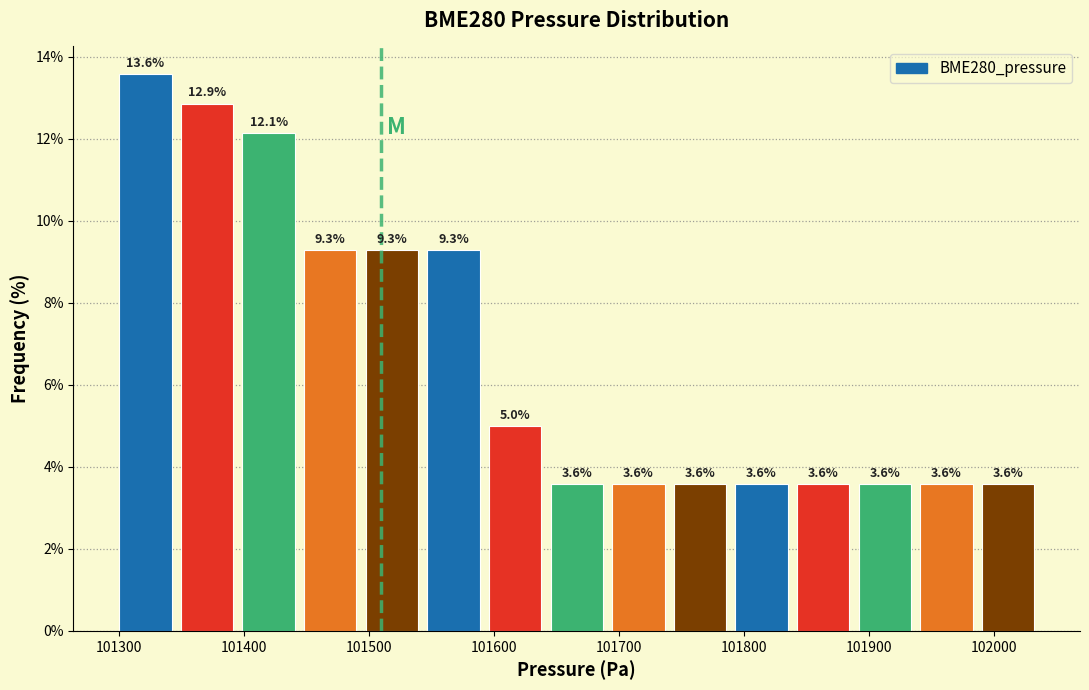

Reading left to right, transcribe this chart: for each bar, give the range it covers on the x-axis and its height. The bar edges are not printed on the chart, so give them approximately, as read against the axis.

101300 to 101350: 13.6
101350 to 101400: 12.9
101400 to 101450: 12.1
101450 to 101500: 9.3
101500 to 101550: 9.3
101550 to 101600: 9.3
101600 to 101650: 5.0
101650 to 101690: 3.6
101690 to 101740: 3.6
101740 to 101790: 3.6
101790 to 101840: 3.6
101840 to 101890: 3.6
101890 to 101940: 3.6
101940 to 101990: 3.6
101990 to 102040: 3.6